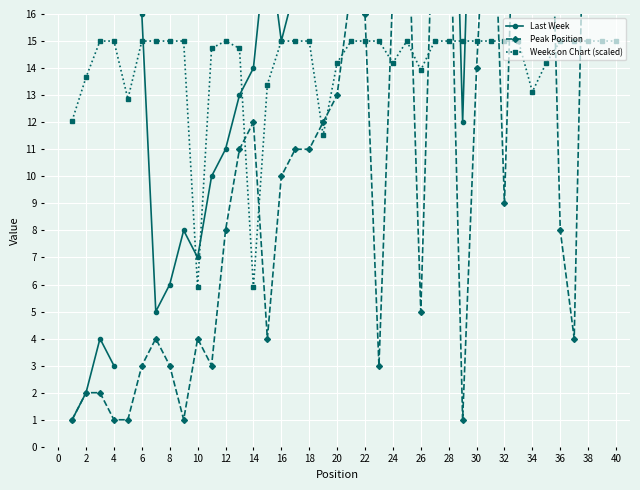

What is the spread (max minus min) of values at 2?

11.7